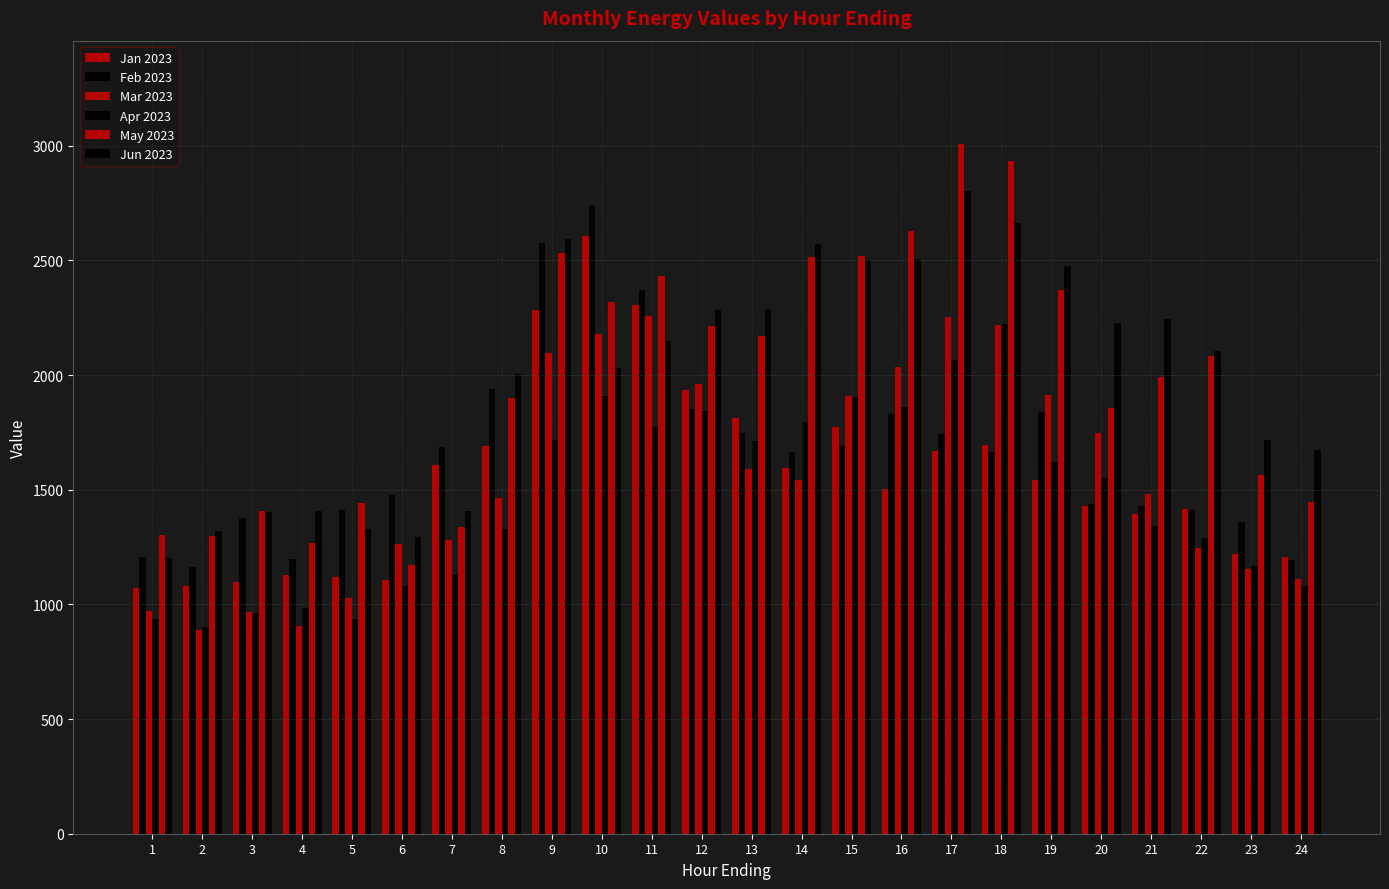

What is the value of the Jun 2023 bar at the 4th from the left?

1406.8